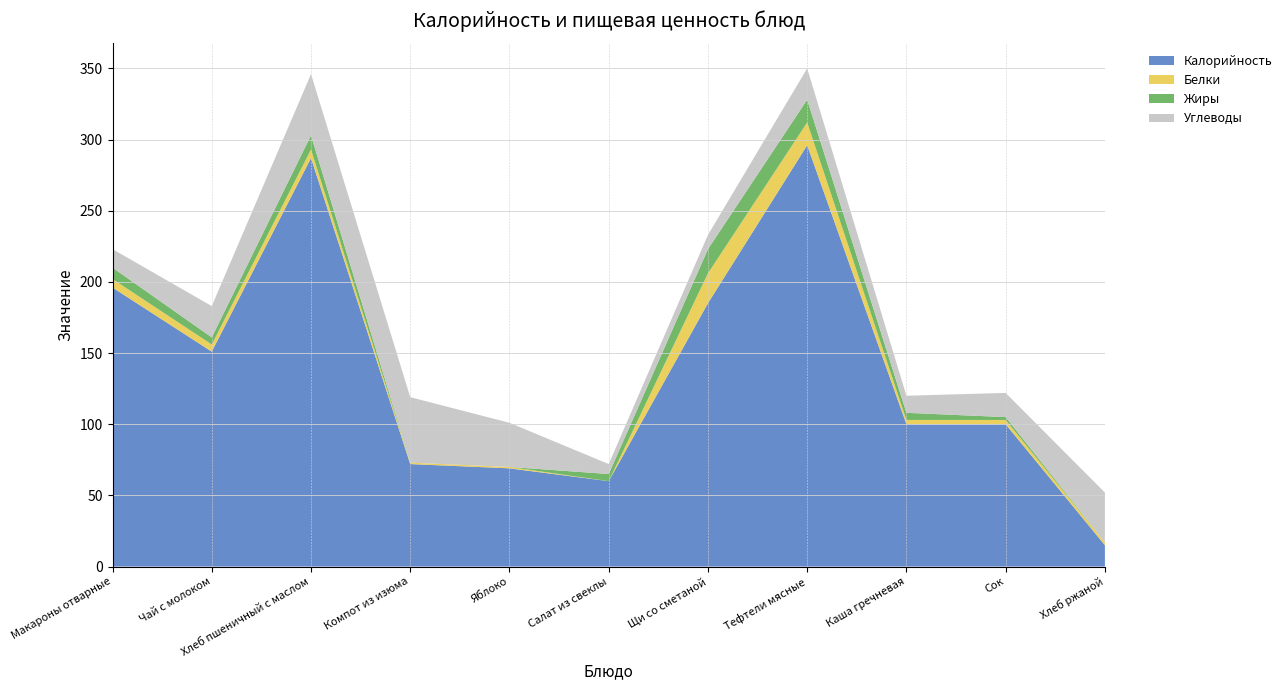

Reading left to right, list all the values displayed in this chart.

Калорийность: 196	151	287	72	69	60	185	296	100	100	15
Белки: 6	5	6	1	1	0	21	16	3	3	2
Жиры: 8	5	10	0	0	5	17	16	5	2	0
Углеводы: 13	22	43	46	31	7	10	22	12	17	35